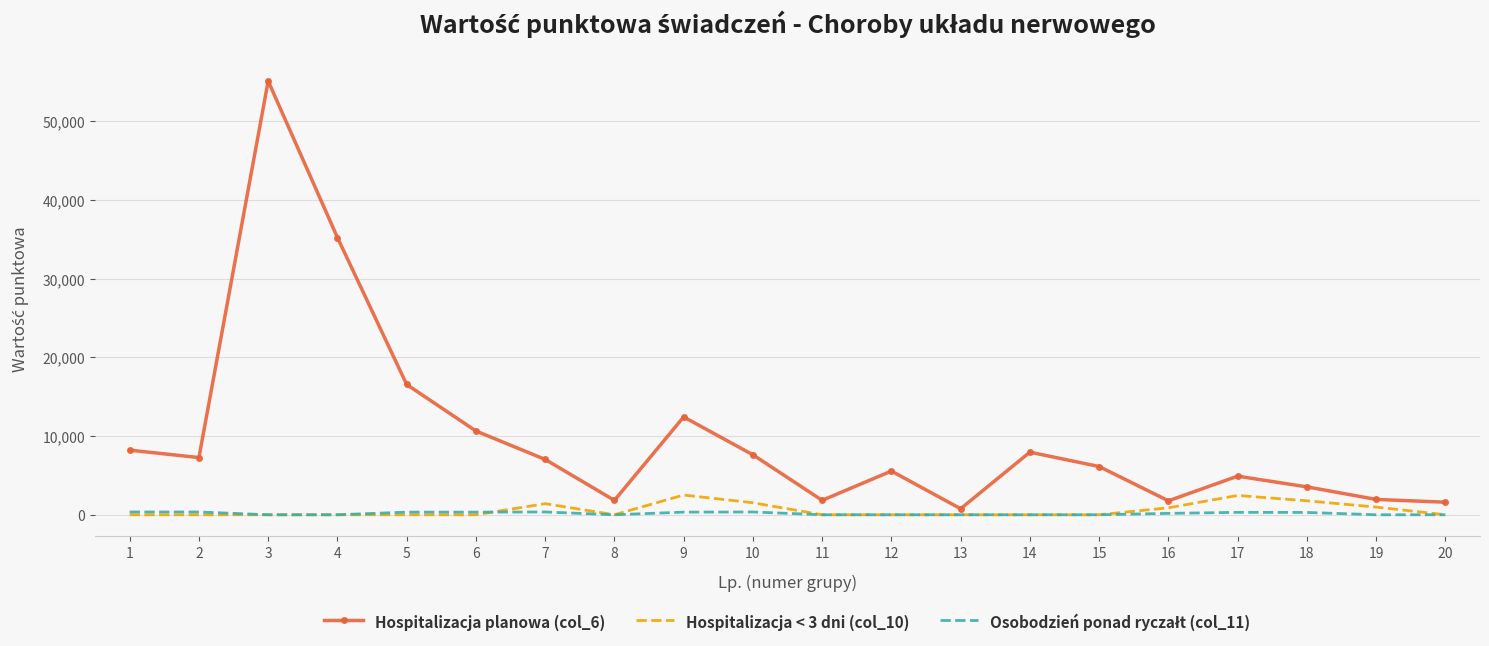

What is the greatest value displayed?

55077